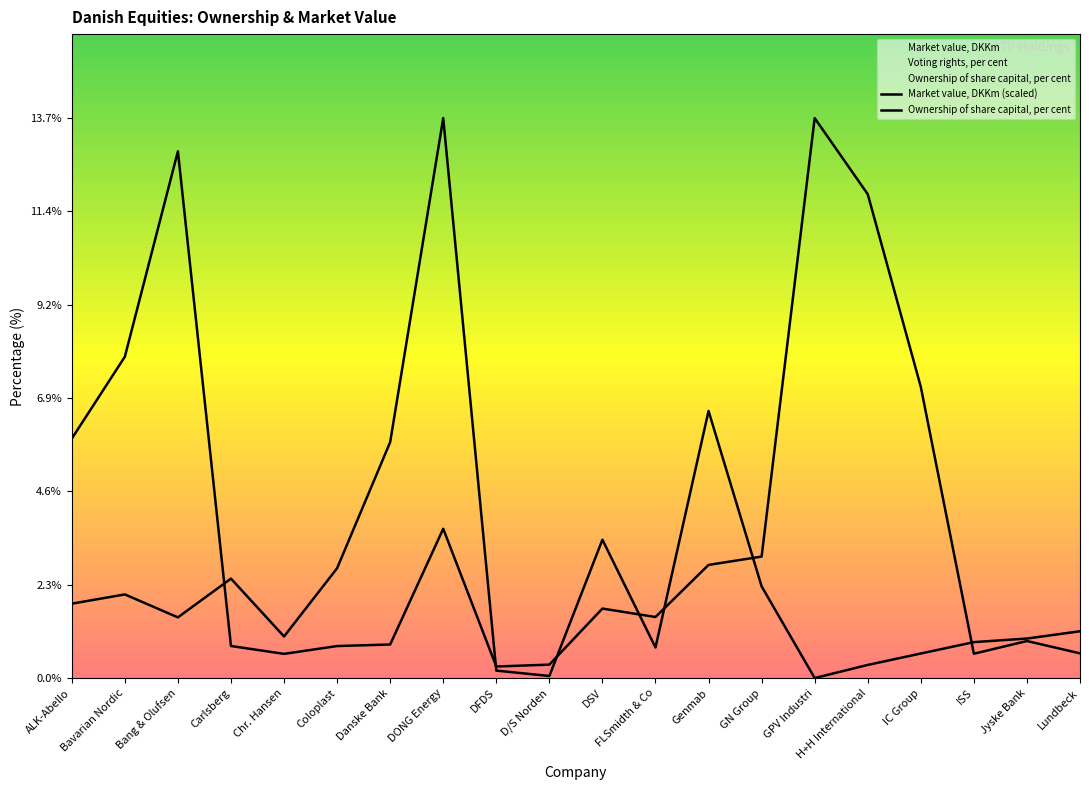

What is the label of the 14th point from the right?

Danske Bank